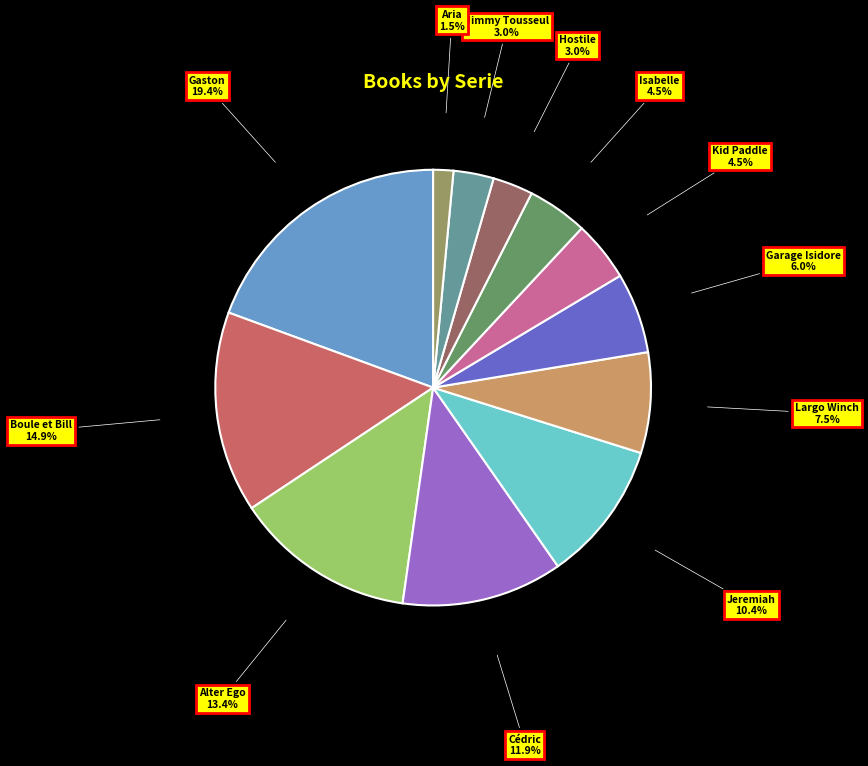

The Garage Isidore slice represents 18% of the pie. True or false?

False